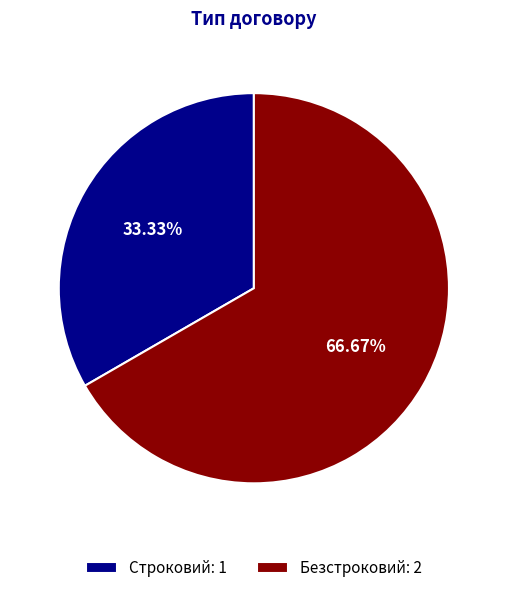

Which has a higher value, Безстроковий or Строковий?

Безстроковий